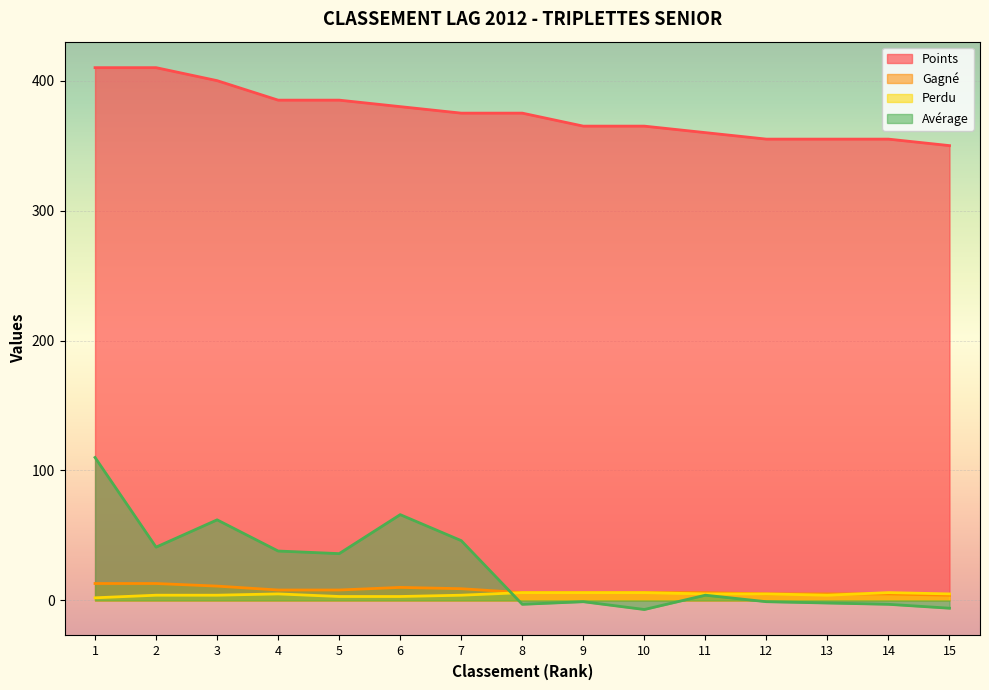

What is the difference between the maximum and minimum values in the Gagné series?

9